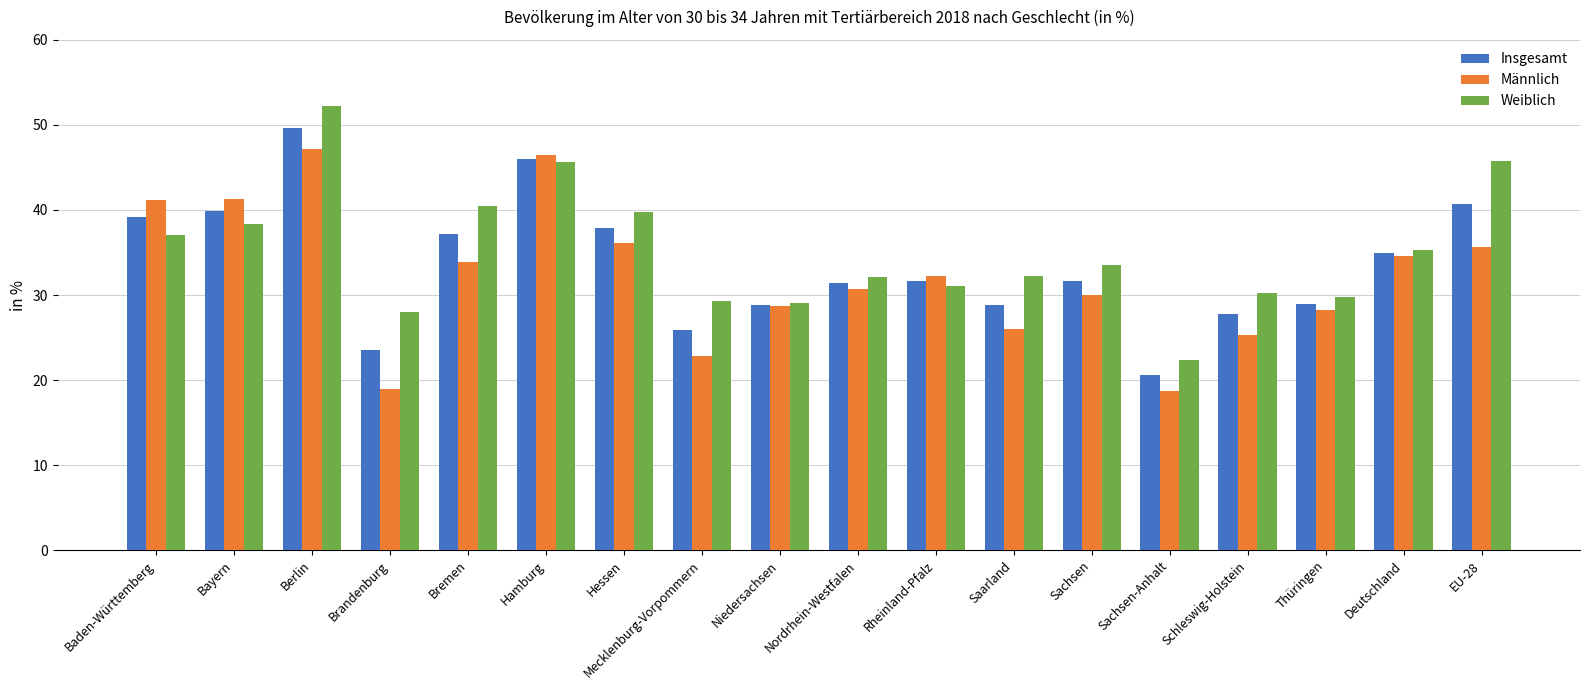

At which category is the sum across all series the highest?

Berlin